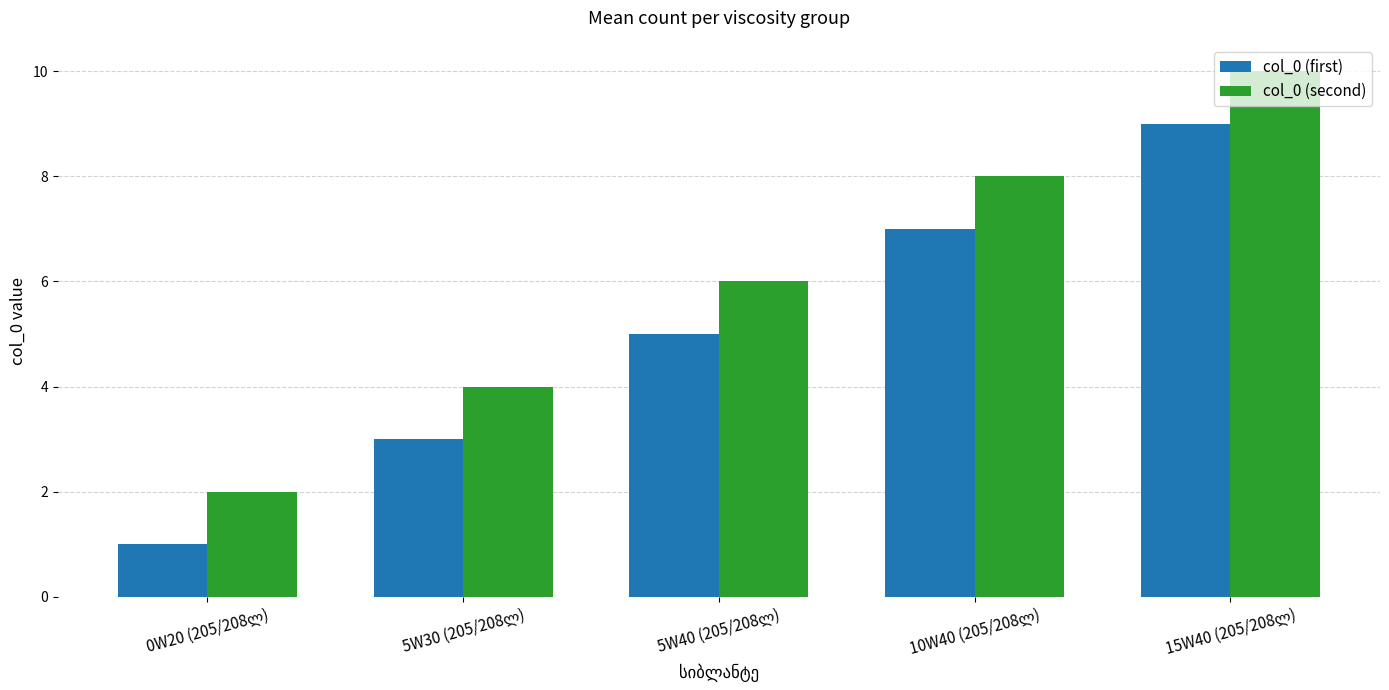

List the series in order of their overall mean, highest first.

col_0 (second), col_0 (first)